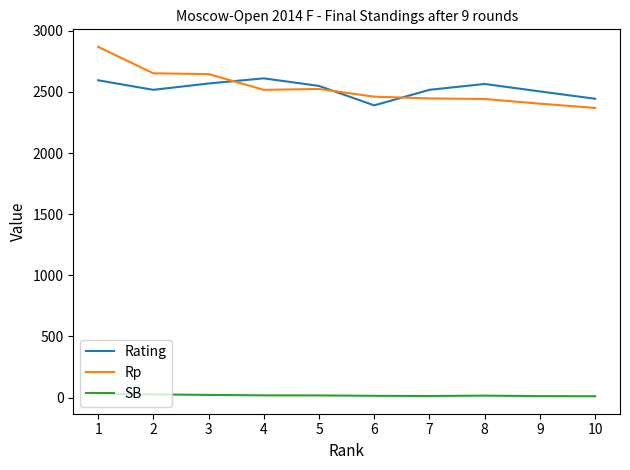

Which series ends up on top after the final intersection of Rating and Rp?

Rating